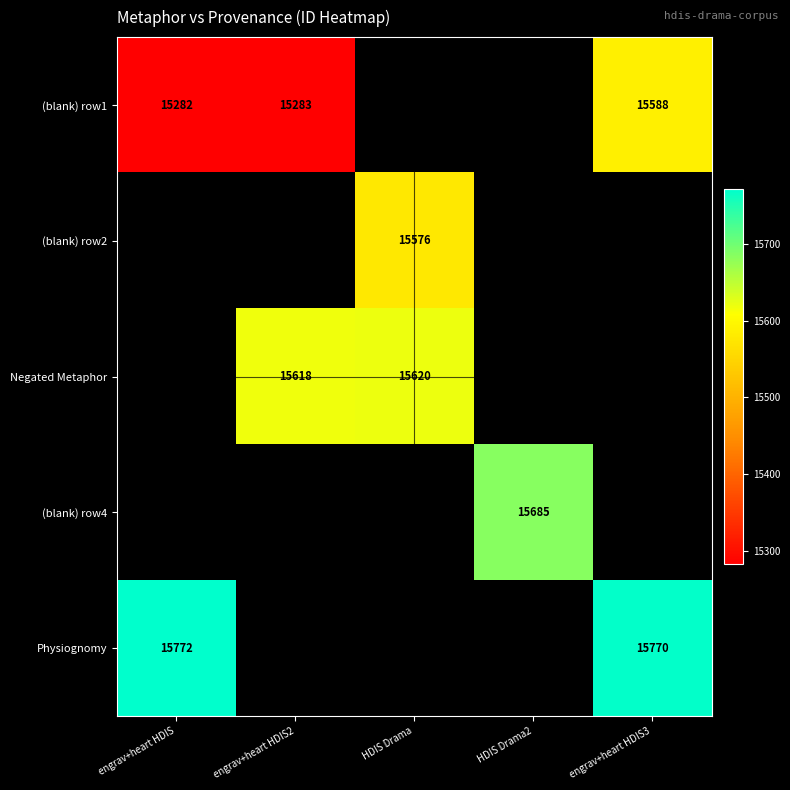

Between HDIS Drama2 and engrav+heart HDIS3, which is larger?

engrav+heart HDIS3